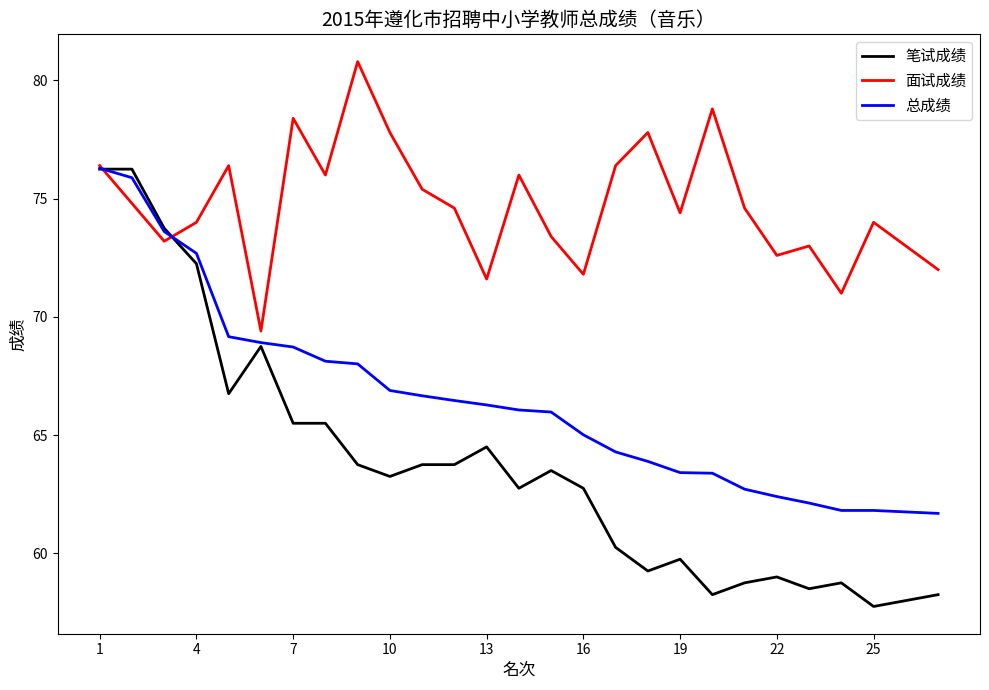

Does the chart have visible grid lines?

No